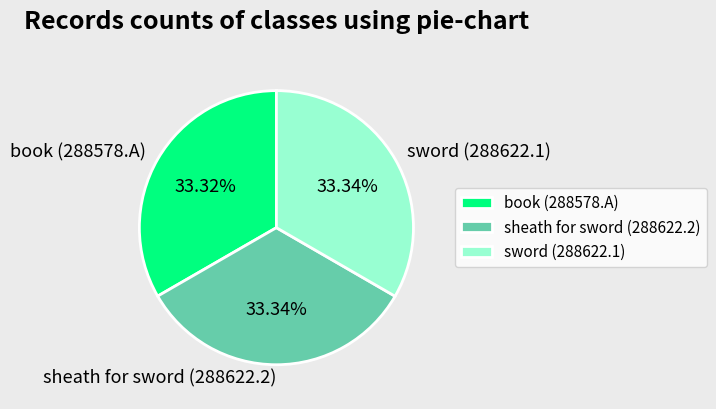

To the nearest percent, what portion does book (288578.A) represent?

33%